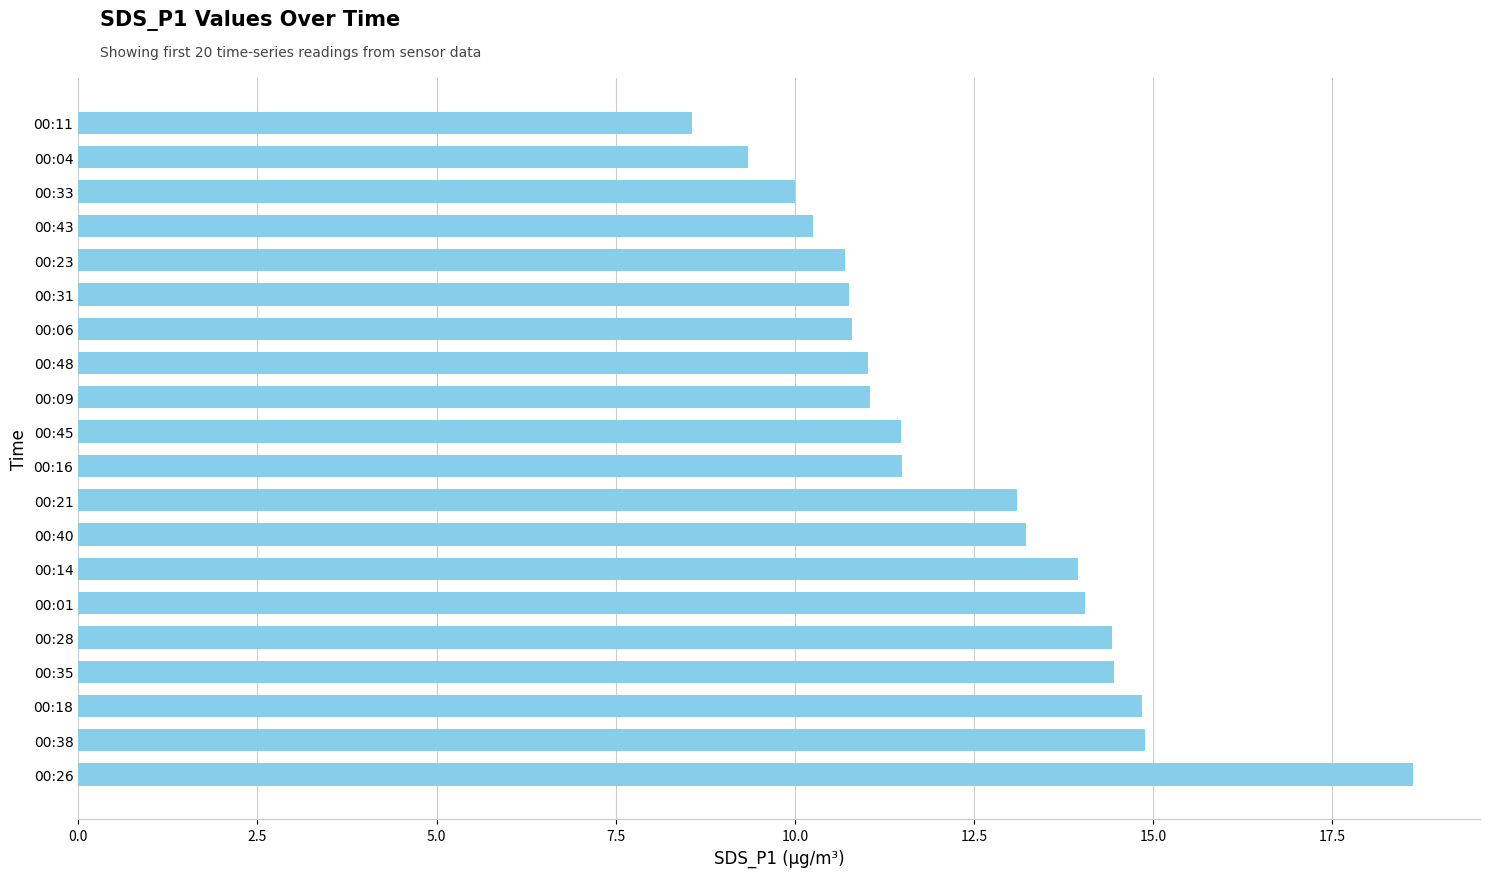

What is the approximate value at 00:21?

13.1